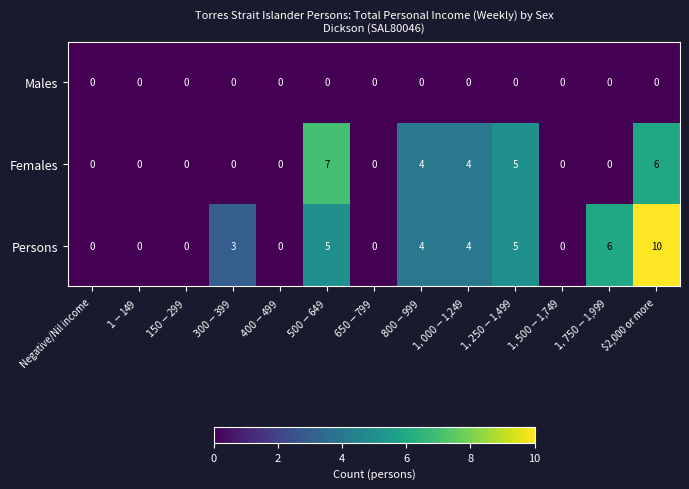

What is the difference between the maximum and minimum values in the Females series?

7